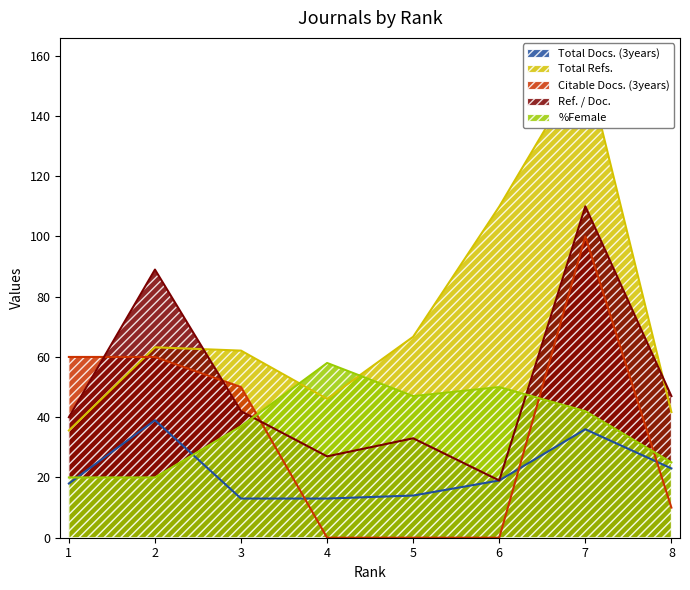

True or false: Total Refs. has a value of 62.1 at 3.

True